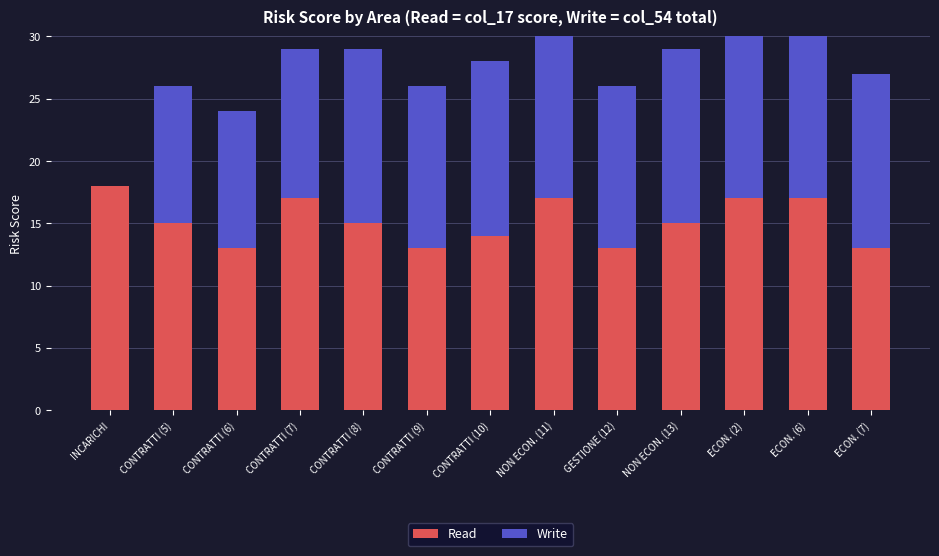

The value of Write at CONTRATTI (7) is 18. True or false?

False